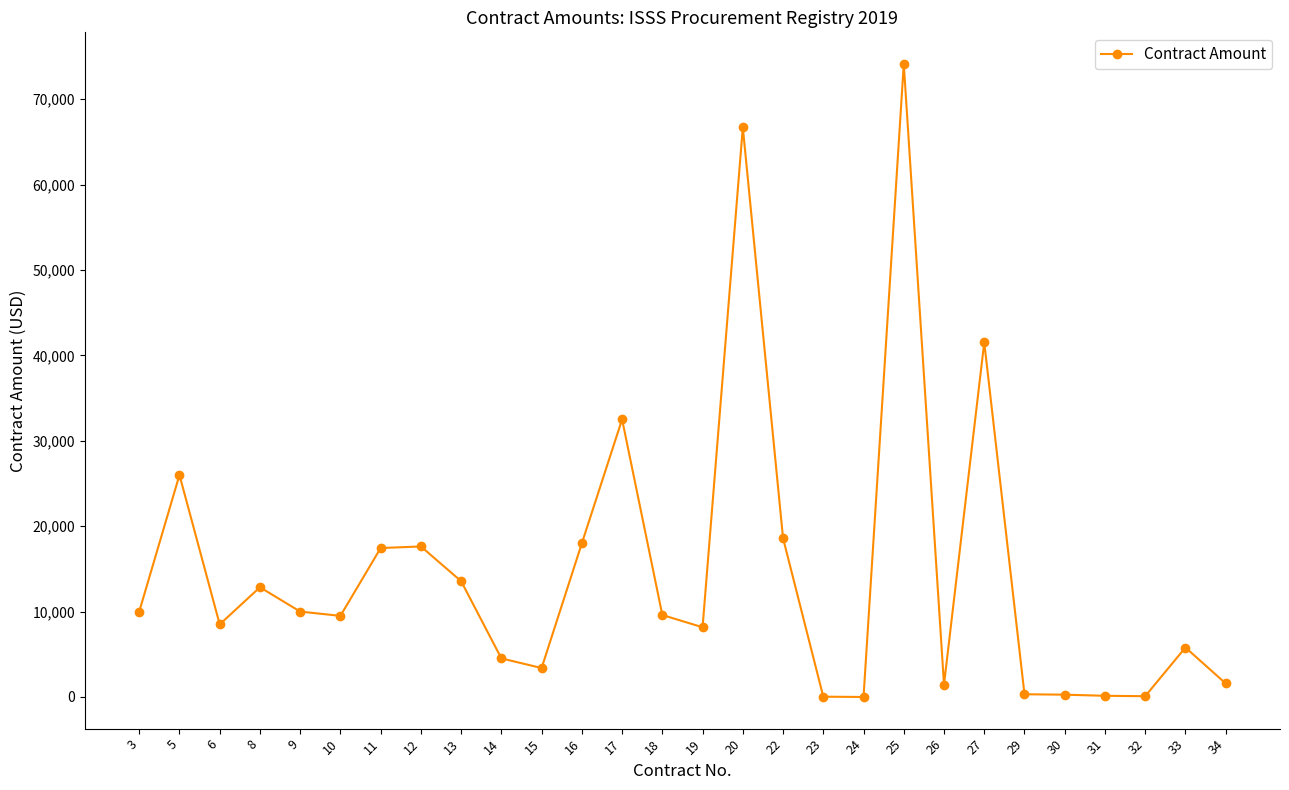

What is the minimum value shown in the chart?

0.3